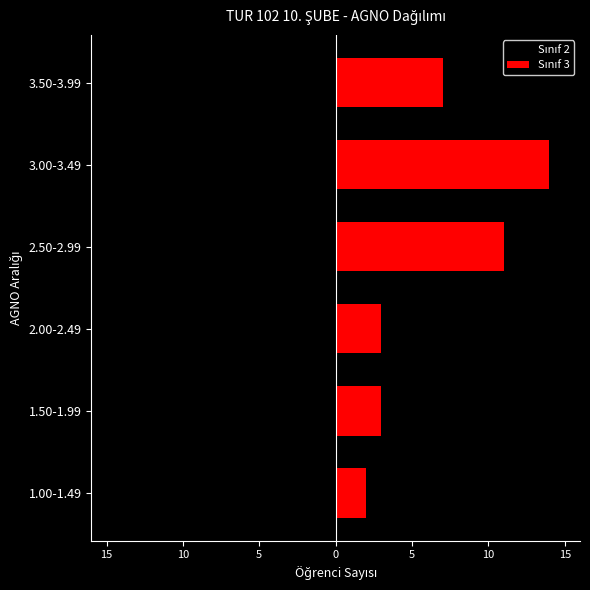

Reading right to left, transcribe all the data shown in this chart.

Sınıf 2: -7	-14	-11	-3	-3	-2
Sınıf 3: 7	14	11	3	3	2